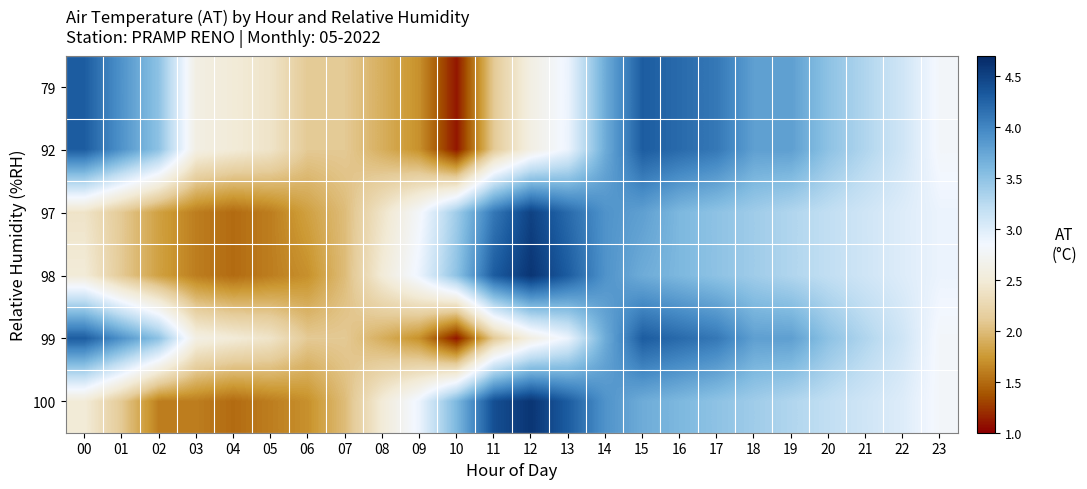

What is the difference between the highest and lowest values at 16?

0.6